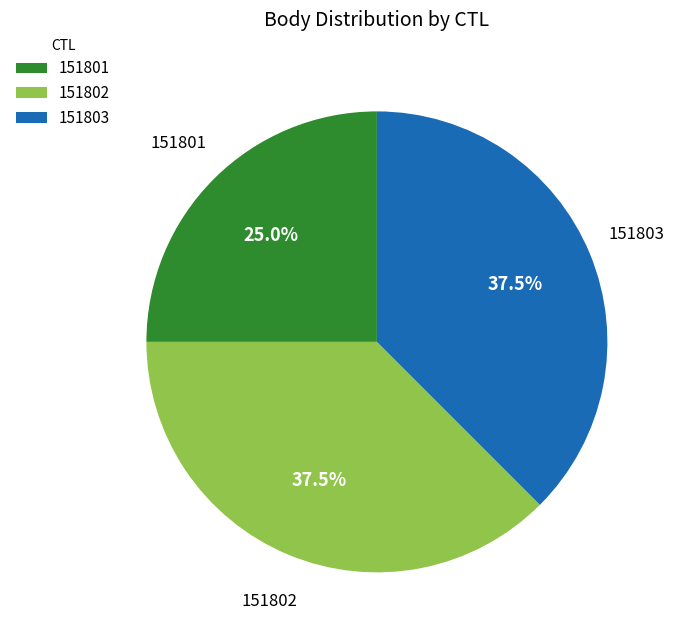

What is the ratio of the value at 151803 to the value at 151802?

1.0